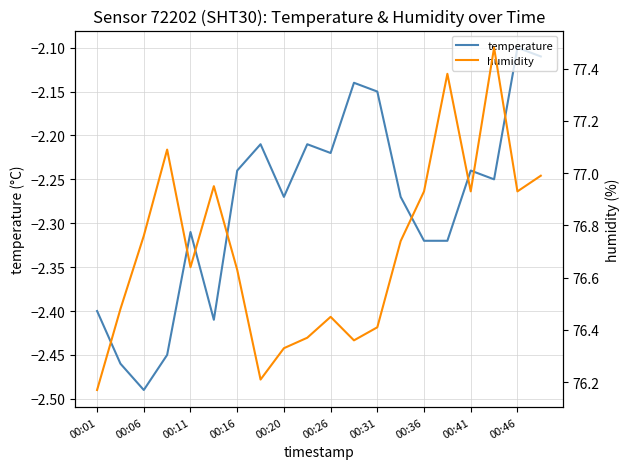

True or false: temperature has a value of -1.0 at 00:01.

False